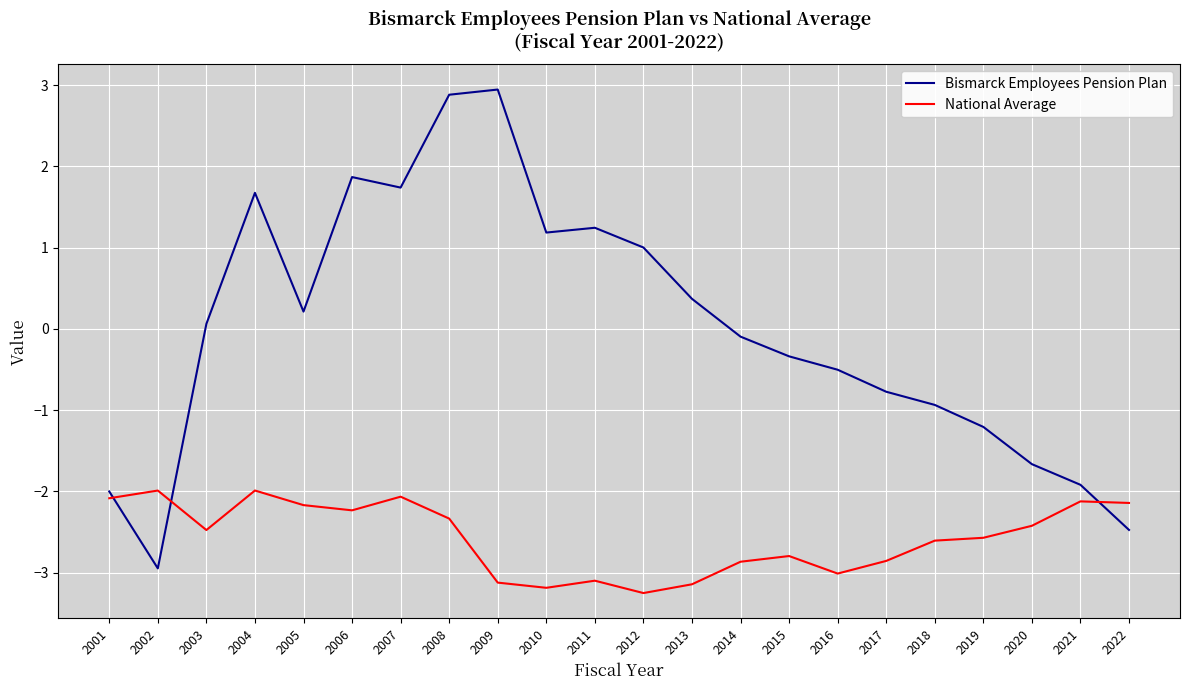

How many distinct data groups are displayed?

2